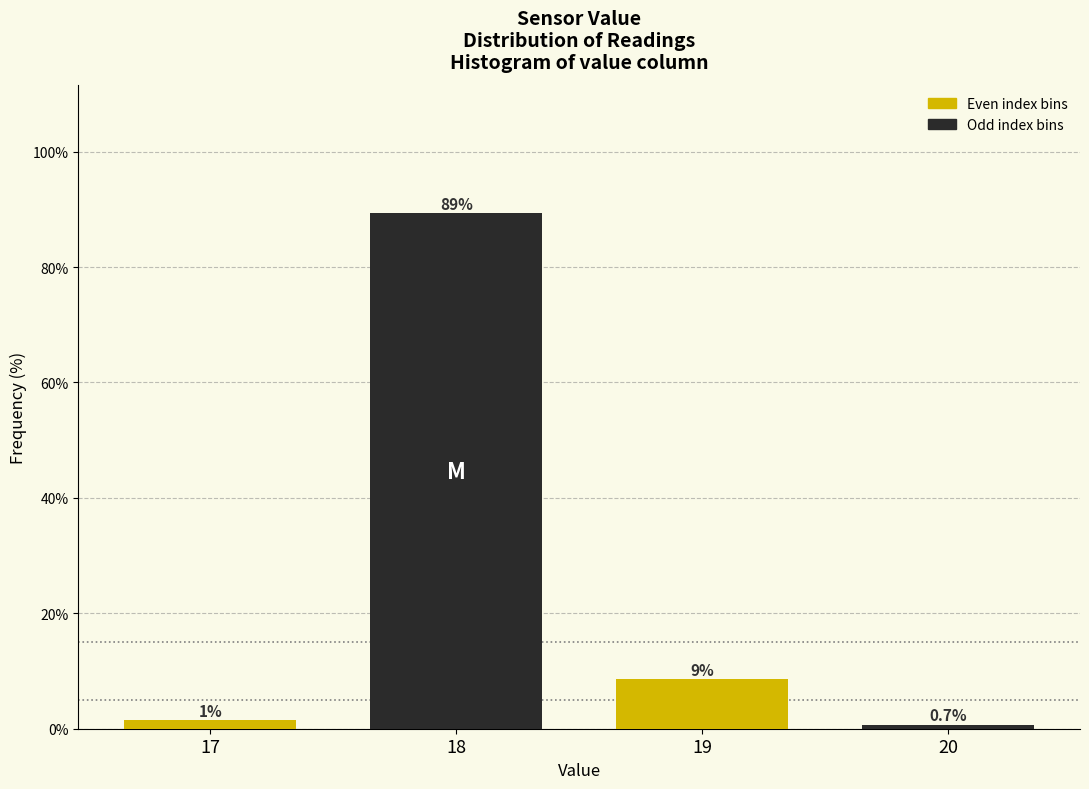

The chart shows a value of 8.6 at 19. True or false?

True